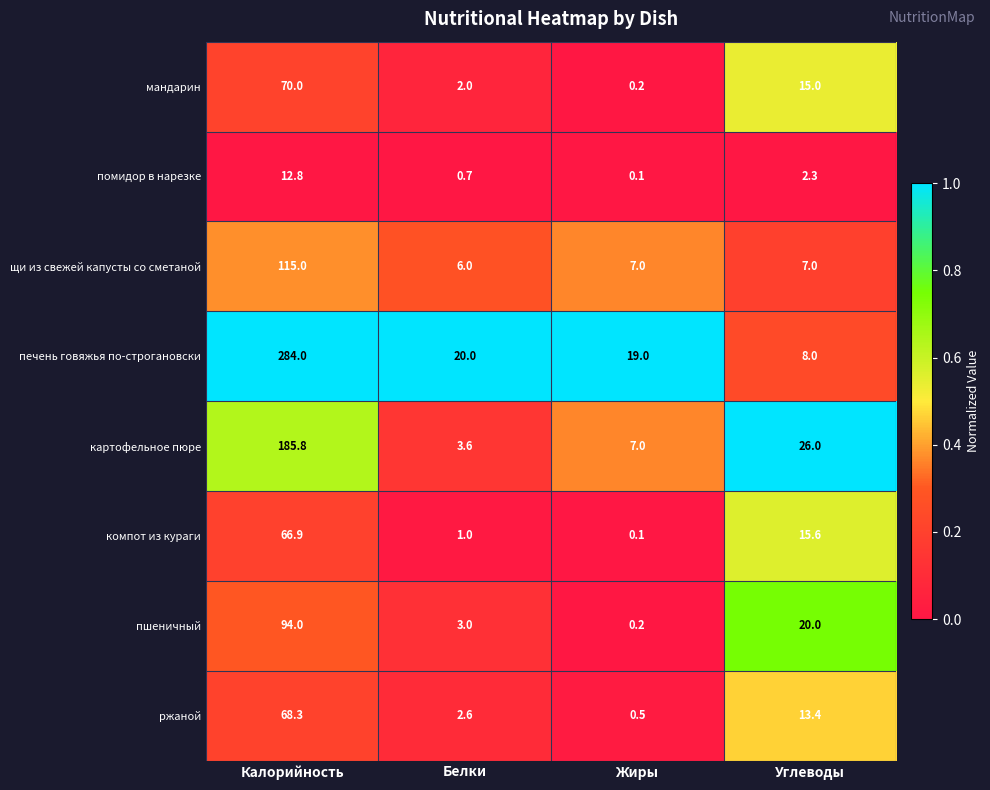

True or false: мандарин has a value of 15.0 at Углеводы.

True